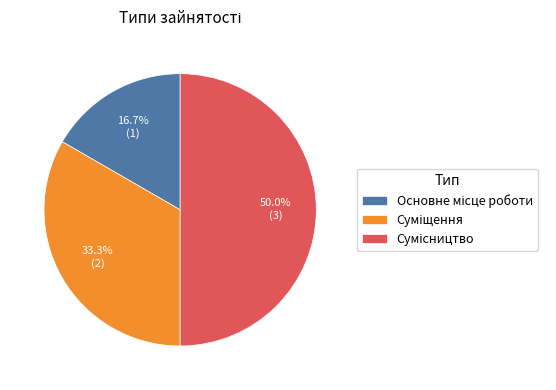

To the nearest percent, what is the combined percentage of Основне місце роботи and Суміщення?

50%